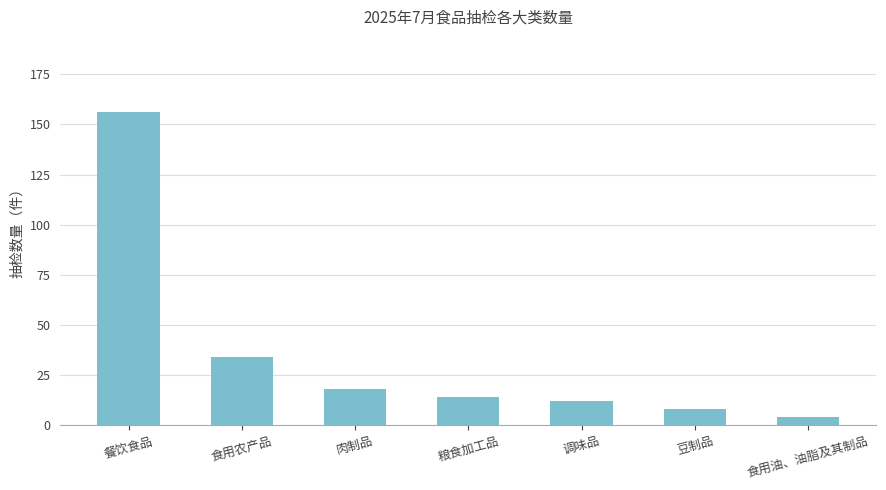

Is it true that the value at 食用油、油脂及其制品 is 4?

True